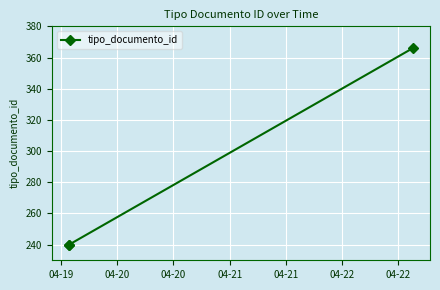

What is the average value?

282